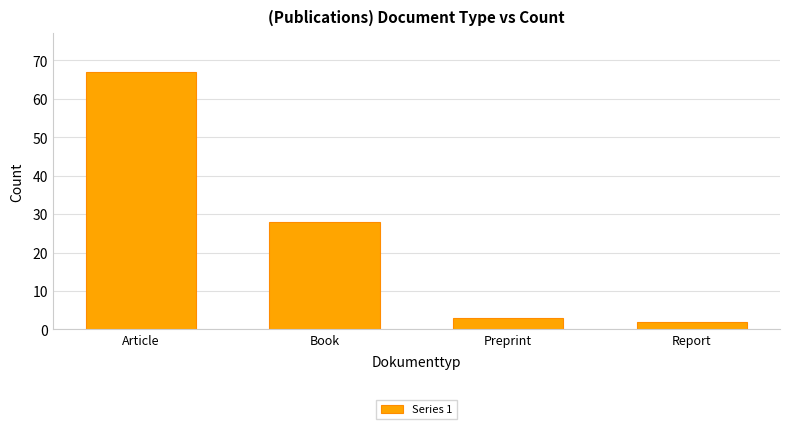

Where does the data first go above 28?

Article